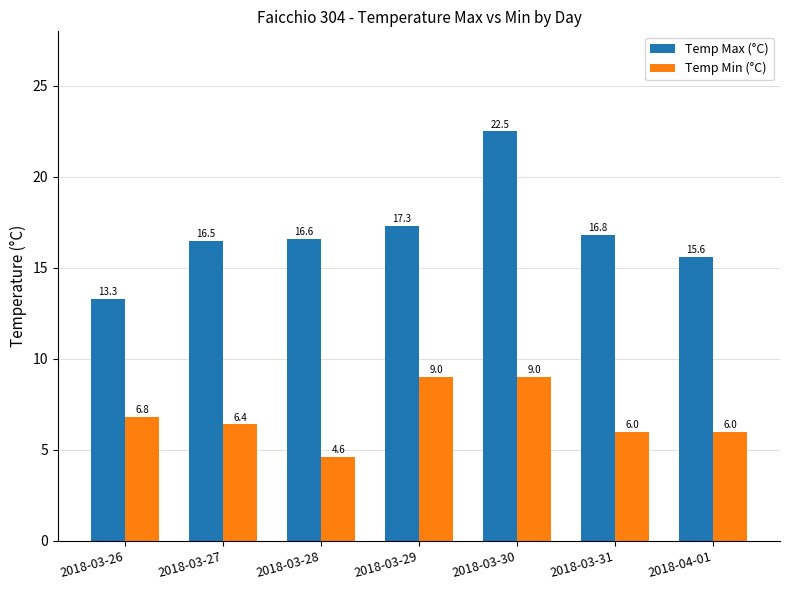

What are all the series names shown in the legend?

Temp Max (°C), Temp Min (°C)